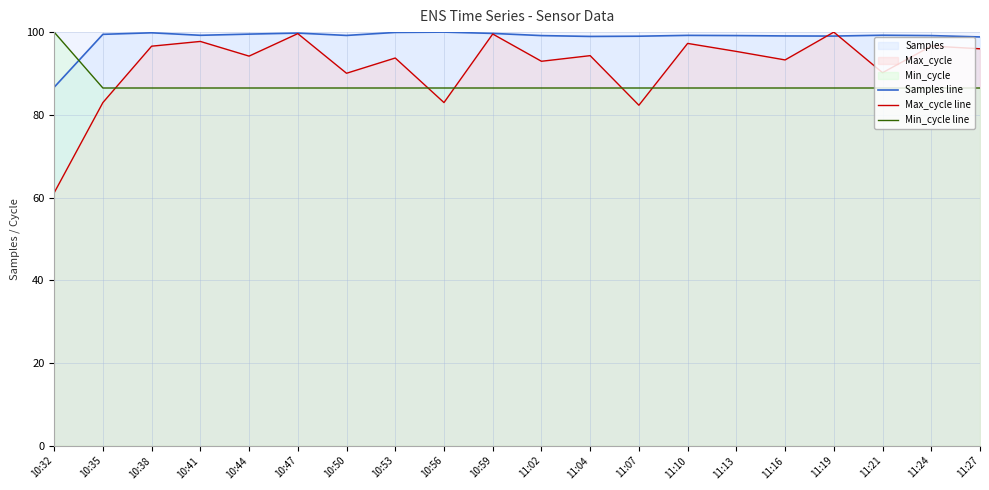

How many values in the Samples line series exceed 99?

17